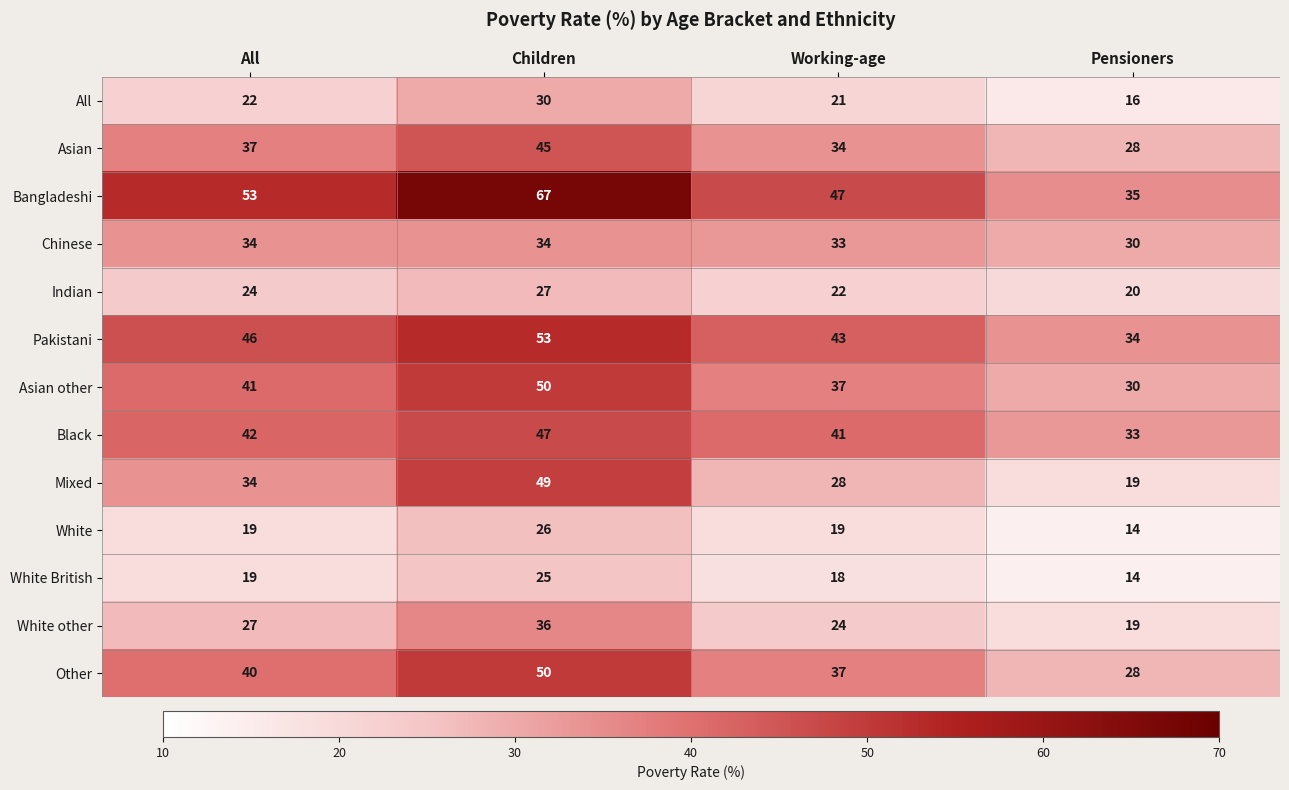

How many White other values are between 24 and 36?

3